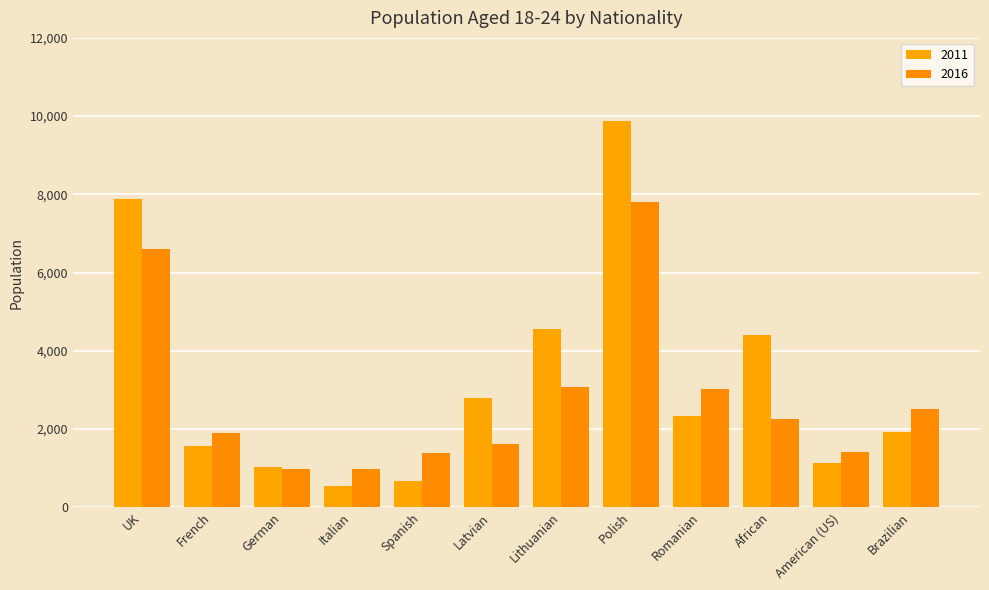

Does the chart contain any negative values?

No